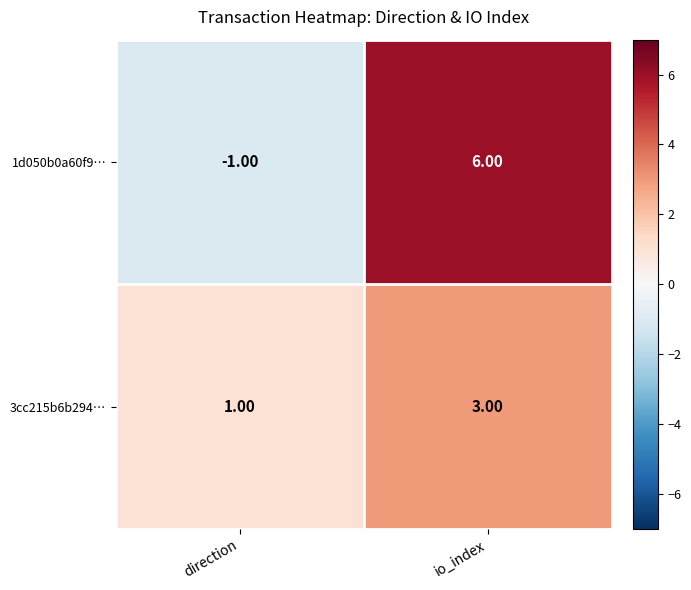

Rank the series at direction from lowest to highest value.

1d050b0a60f9…, 3cc215b6b294…